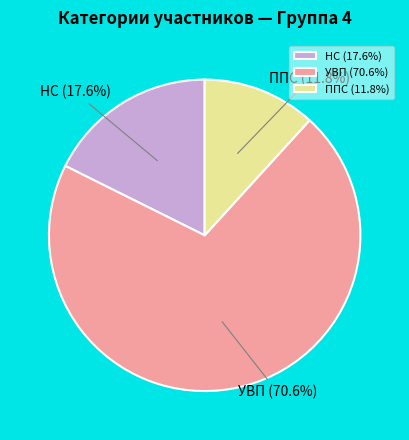

Count the number of slices in the pie.

3